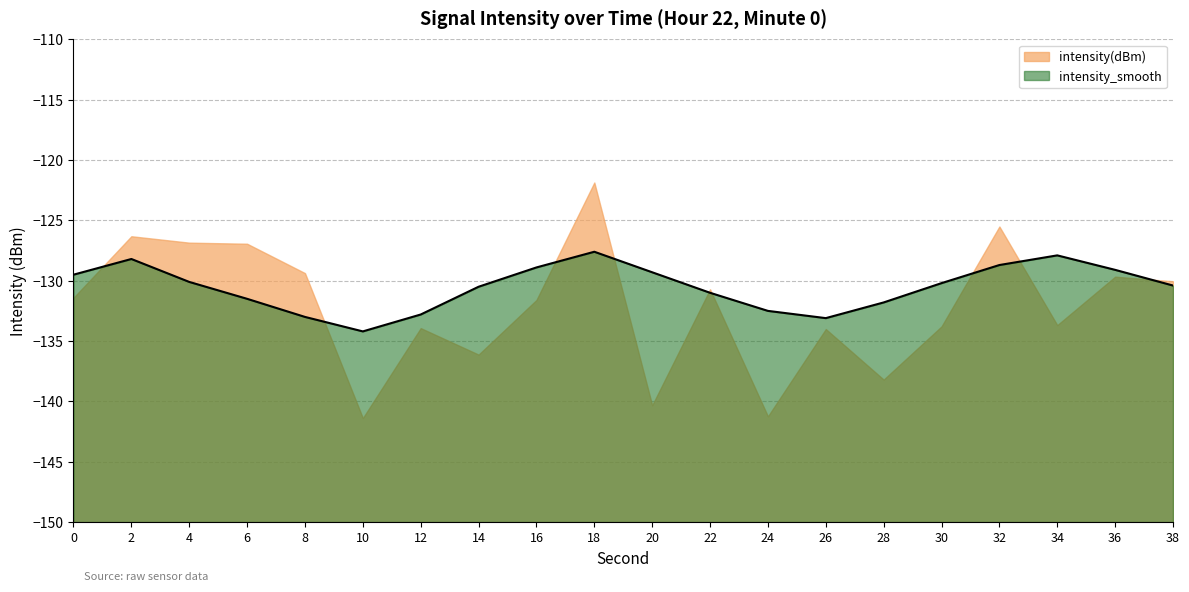

How many values are below -130?

12